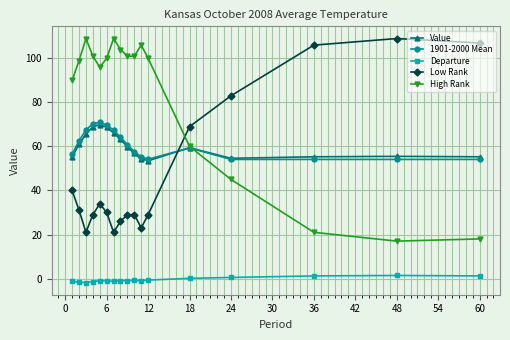

At how many categories does at least one series exceed 94?

14